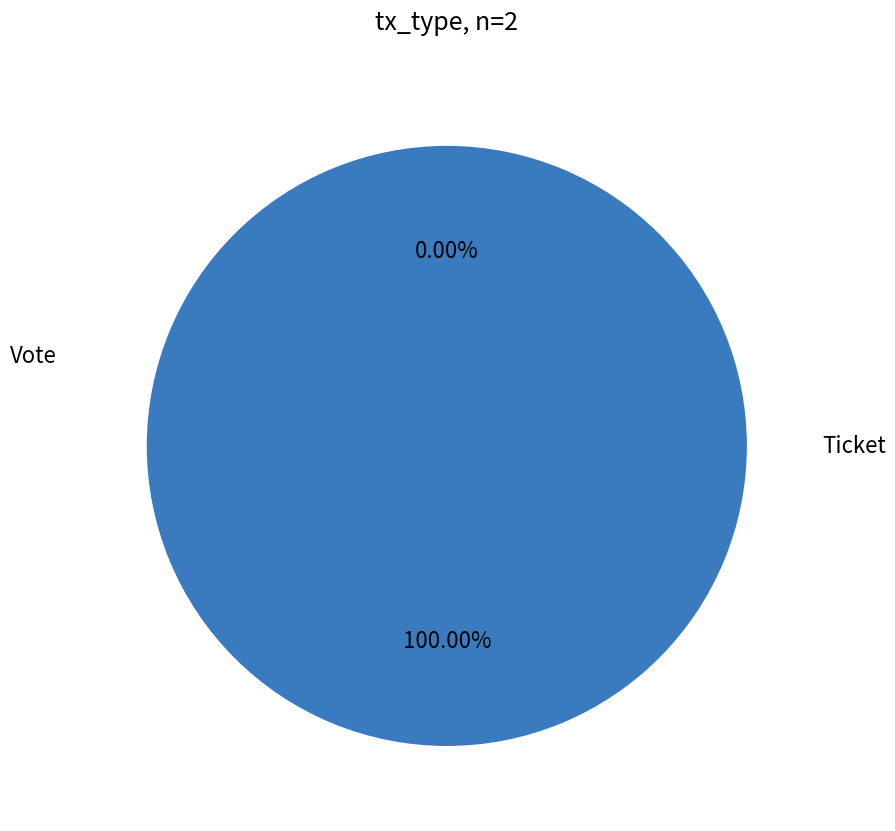

To the nearest percent, what is the difference between the largest and smallest slice percentages?

100%